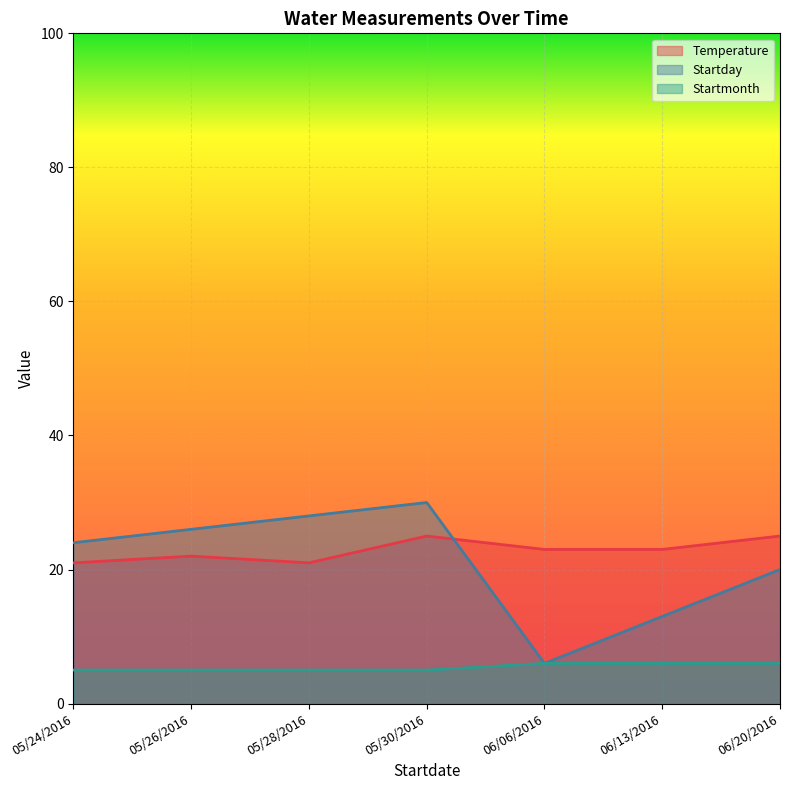

At 05/26/2016, list the series in order from largest to smallest.

Startday, Temperature, Startmonth